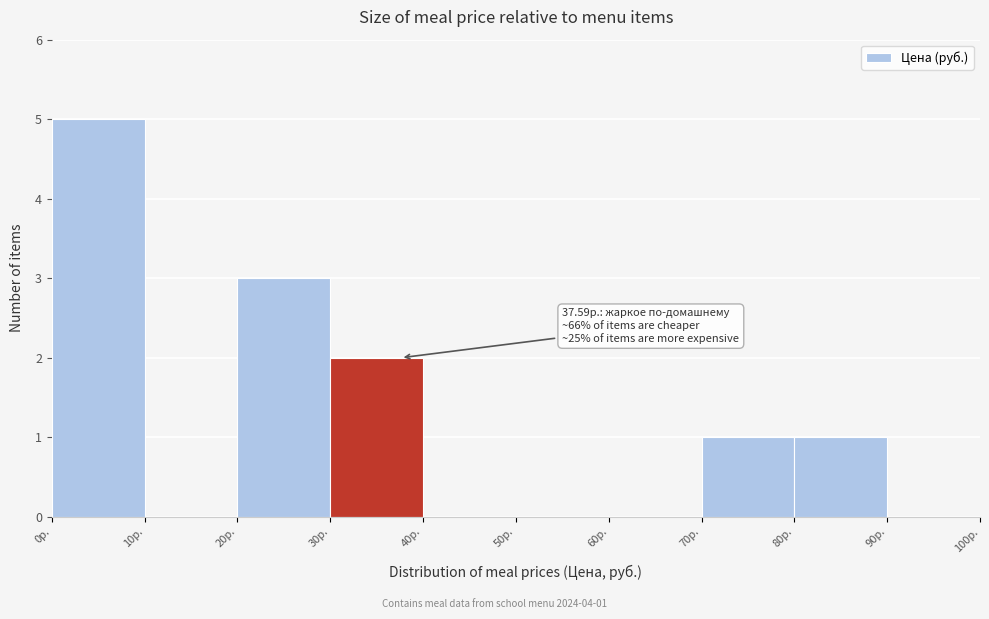

Over which range of the x-axis is the bar tallest?

0 to 10